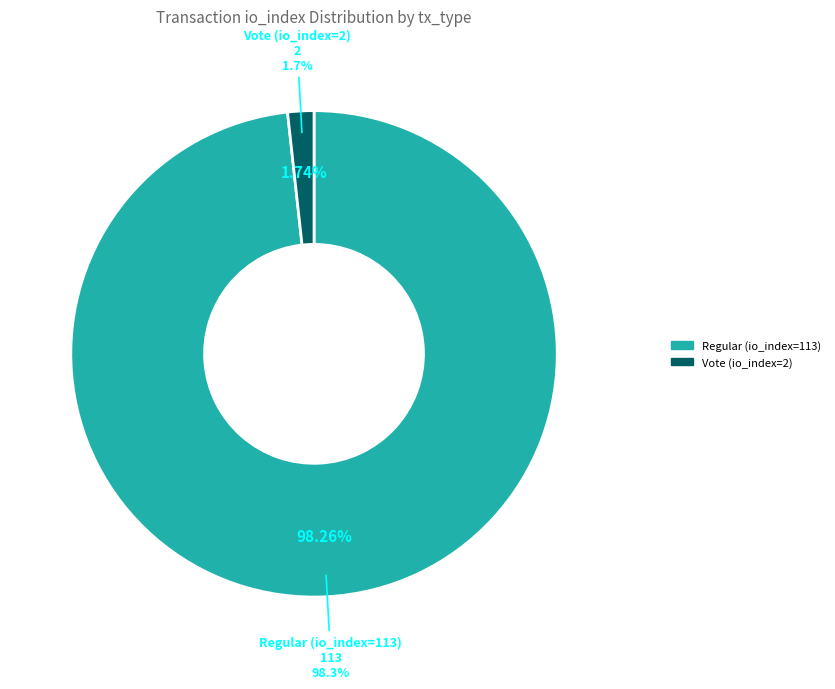

Combined, do Regular (io_index=113) and Vote (io_index=2) account for over 50%?

Yes